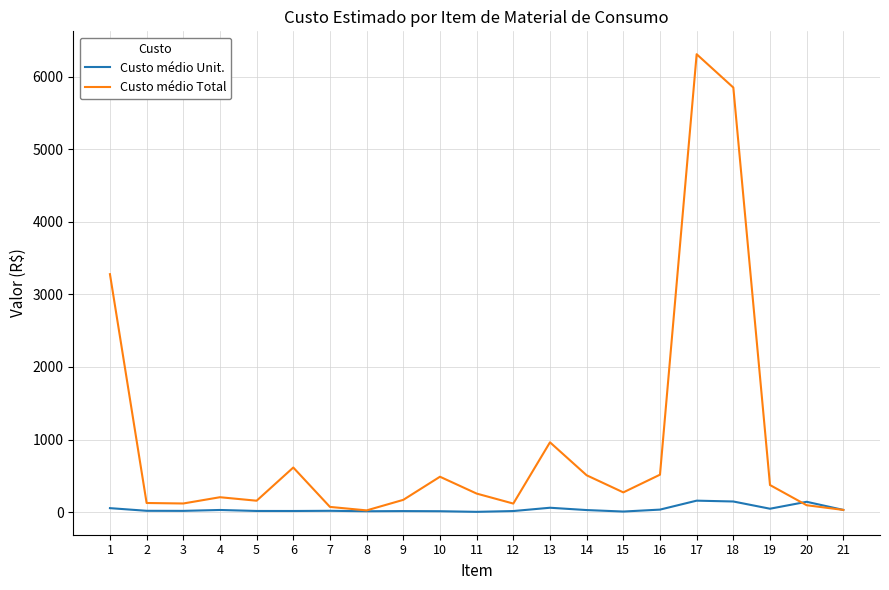

What is the maximum value for Custo médio Unit.?

157.8